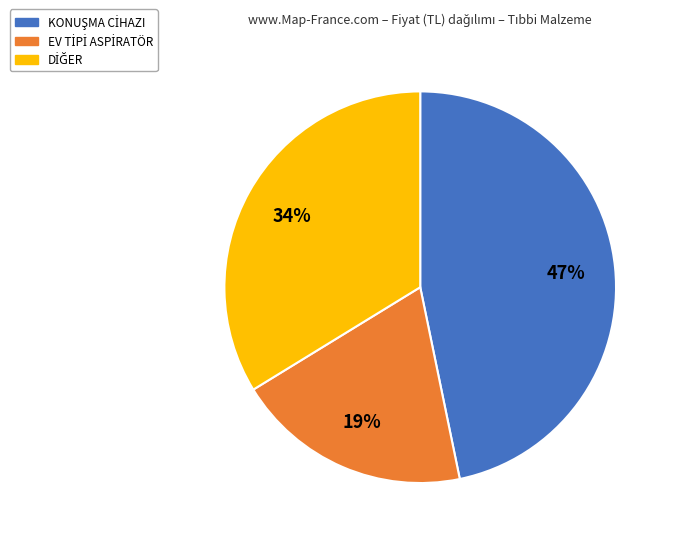

To the nearest percent, what is the average slice percentage?

33%